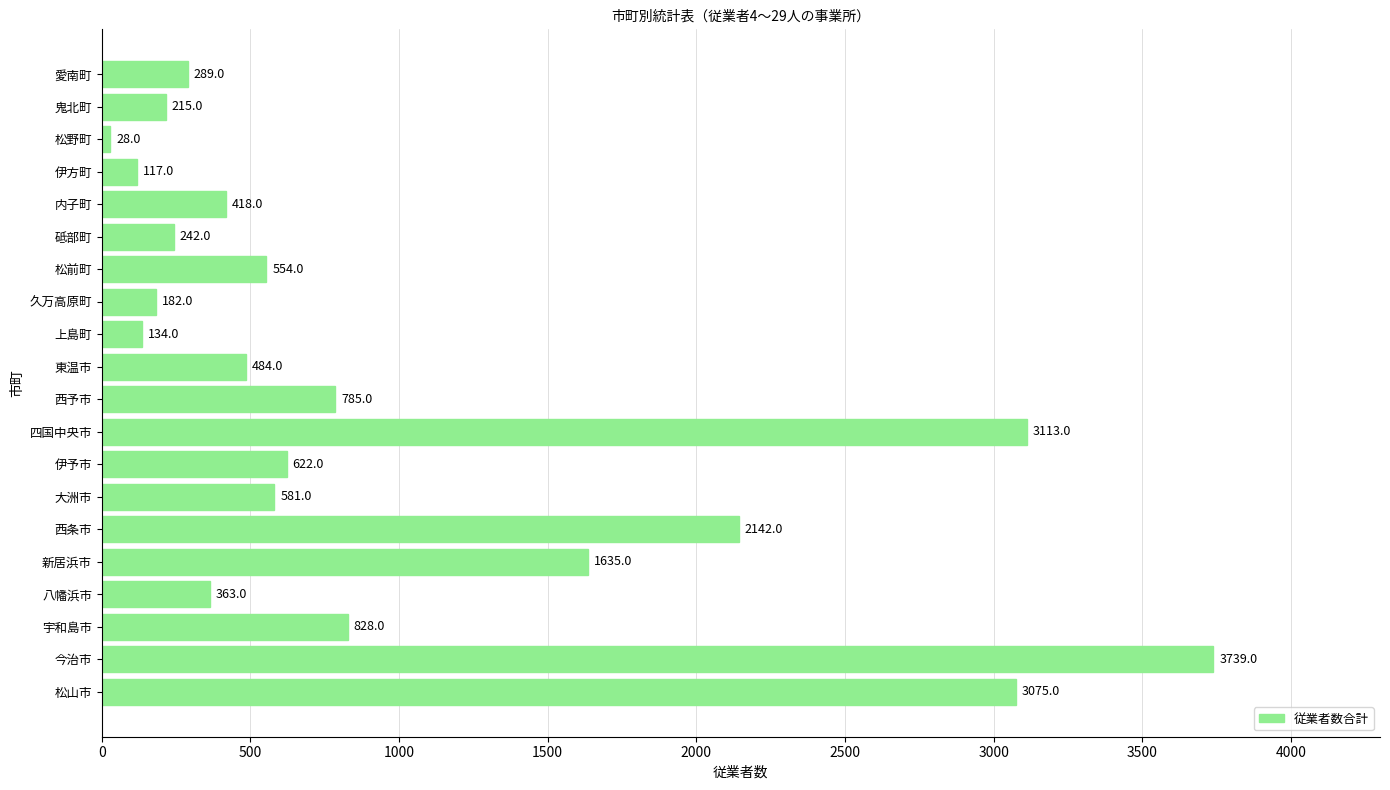

List the labels in order of value, smallest first.

松野町, 伊方町, 上島町, 久万高原町, 鬼北町, 砥部町, 愛南町, 八幡浜市, 内子町, 東温市, 松前町, 大洲市, 伊予市, 西予市, 宇和島市, 新居浜市, 西条市, 松山市, 四国中央市, 今治市